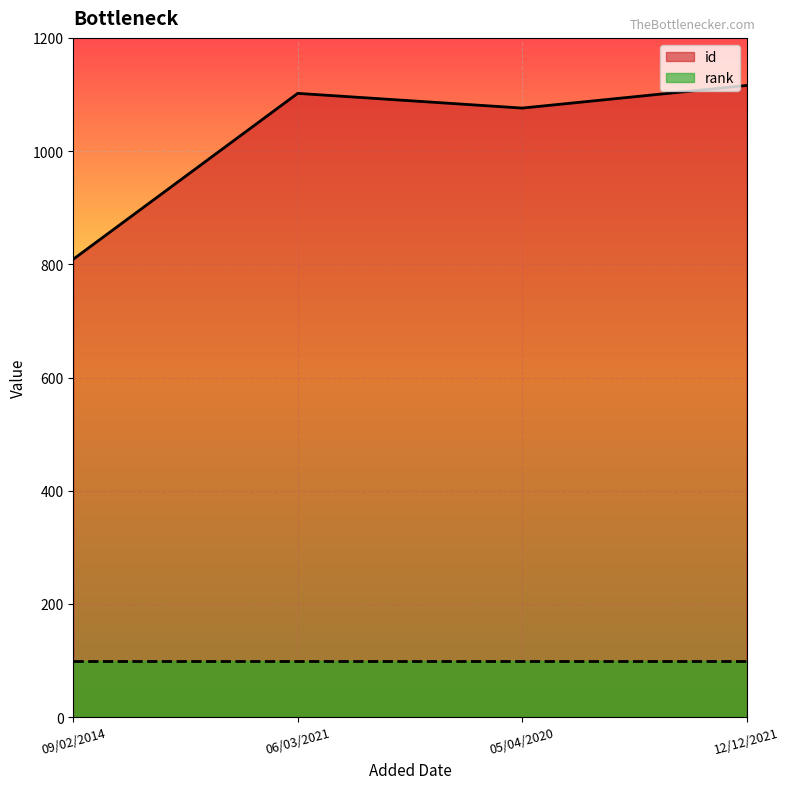

How many points are lower than both their immediate neighbors (excluding endpoints)?

1